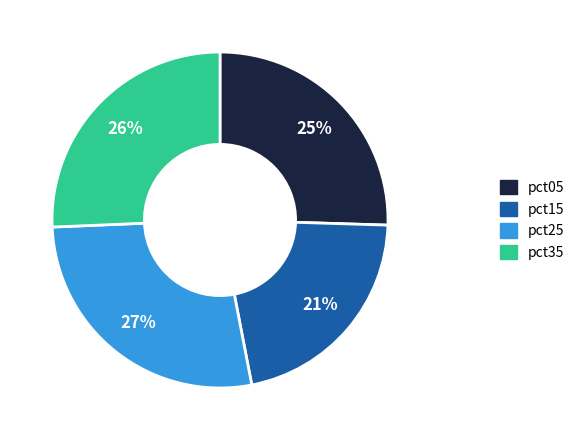

Between pct15 and pct05, which is larger?

pct05